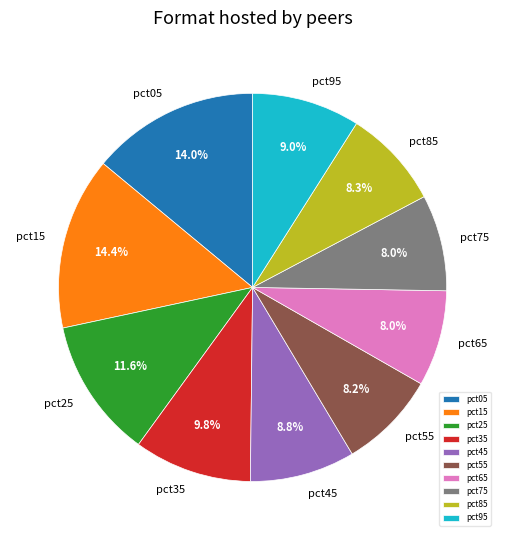

Between pct35 and pct15, which is larger?

pct15